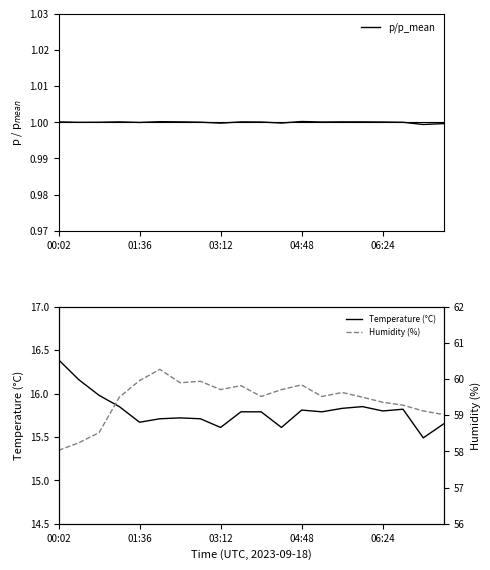

What is the smallest value displayed?

1.0